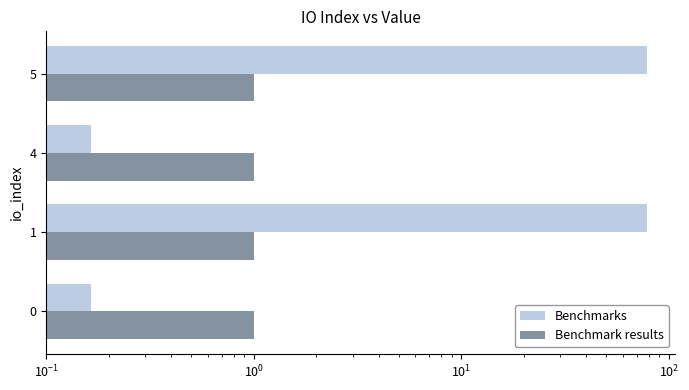

What are all the series names shown in the legend?

Benchmarks, Benchmark results